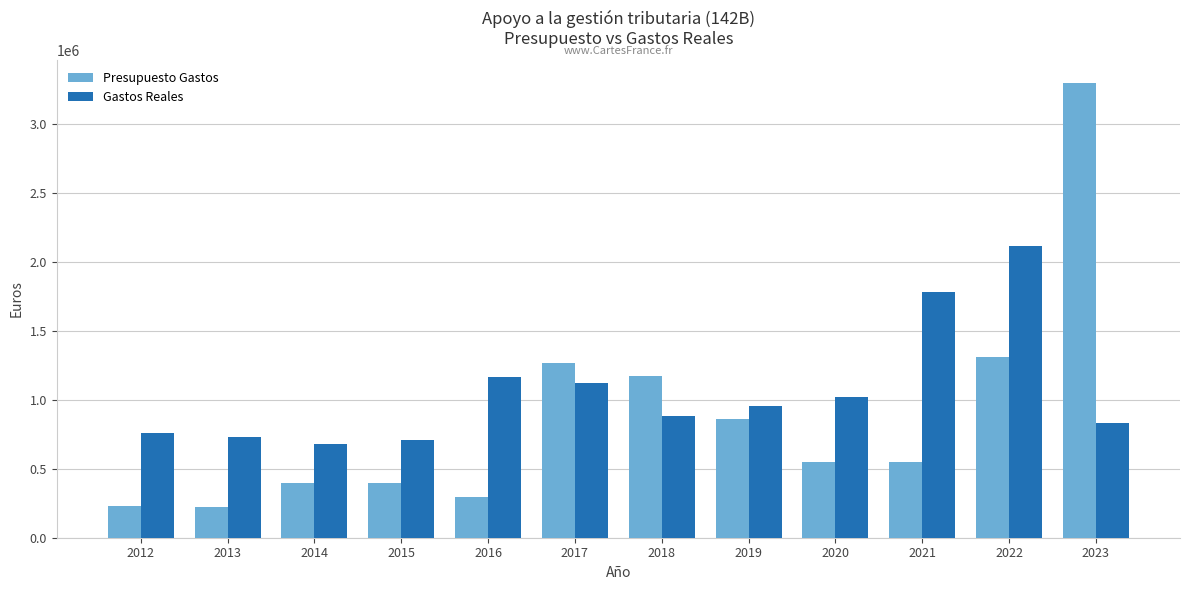

What is the approximate value of Gastos Reales at 2021?

1780322.8